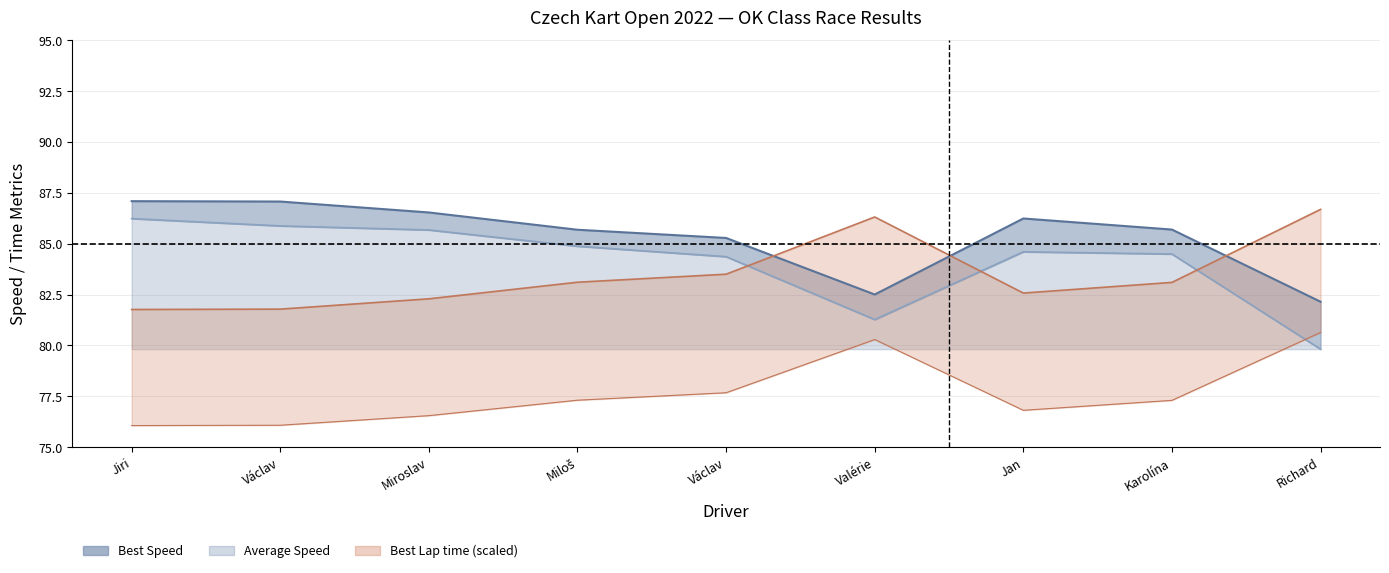

At how many categories does at least one series exceed 81?

9